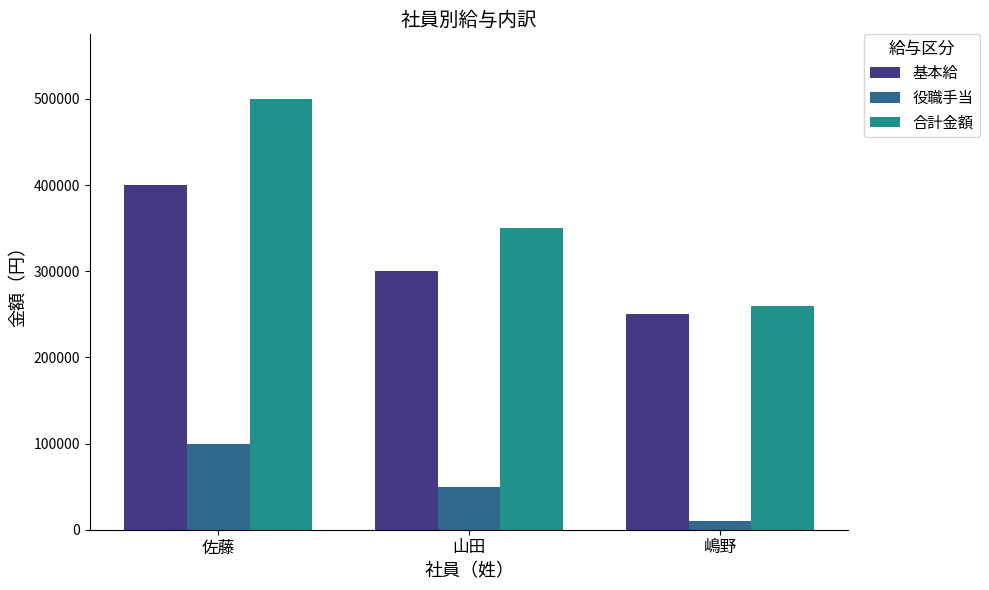

Which series has the largest range (max minus min)?

合計金額